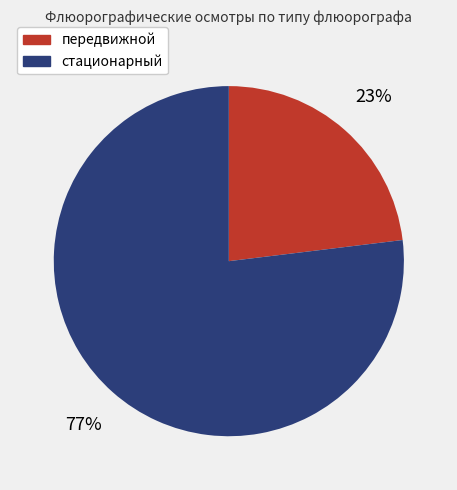

Is it true that передвижной is 35% of the pie?

False